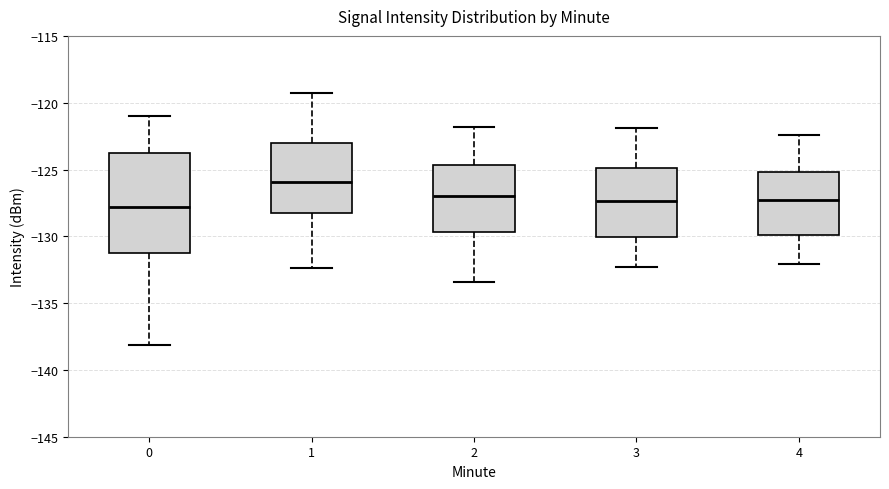

Reading left to right, read every box against the y-axis: the position of its median line, the range the box covers, and the ends of its whiskers. The values are not printed on the chart, so give them approximately, as read against the axis.

0: median -128.0, box -131.5 to -124.0, whiskers -138.0 to -121.0
1: median -126.0, box -128.0 to -123.0, whiskers -132.5 to -119.5
2: median -127.0, box -129.5 to -124.5, whiskers -133.5 to -122.0
3: median -127.5, box -130.0 to -125.0, whiskers -132.5 to -122.0
4: median -127.5, box -130.0 to -125.0, whiskers -132.0 to -122.5